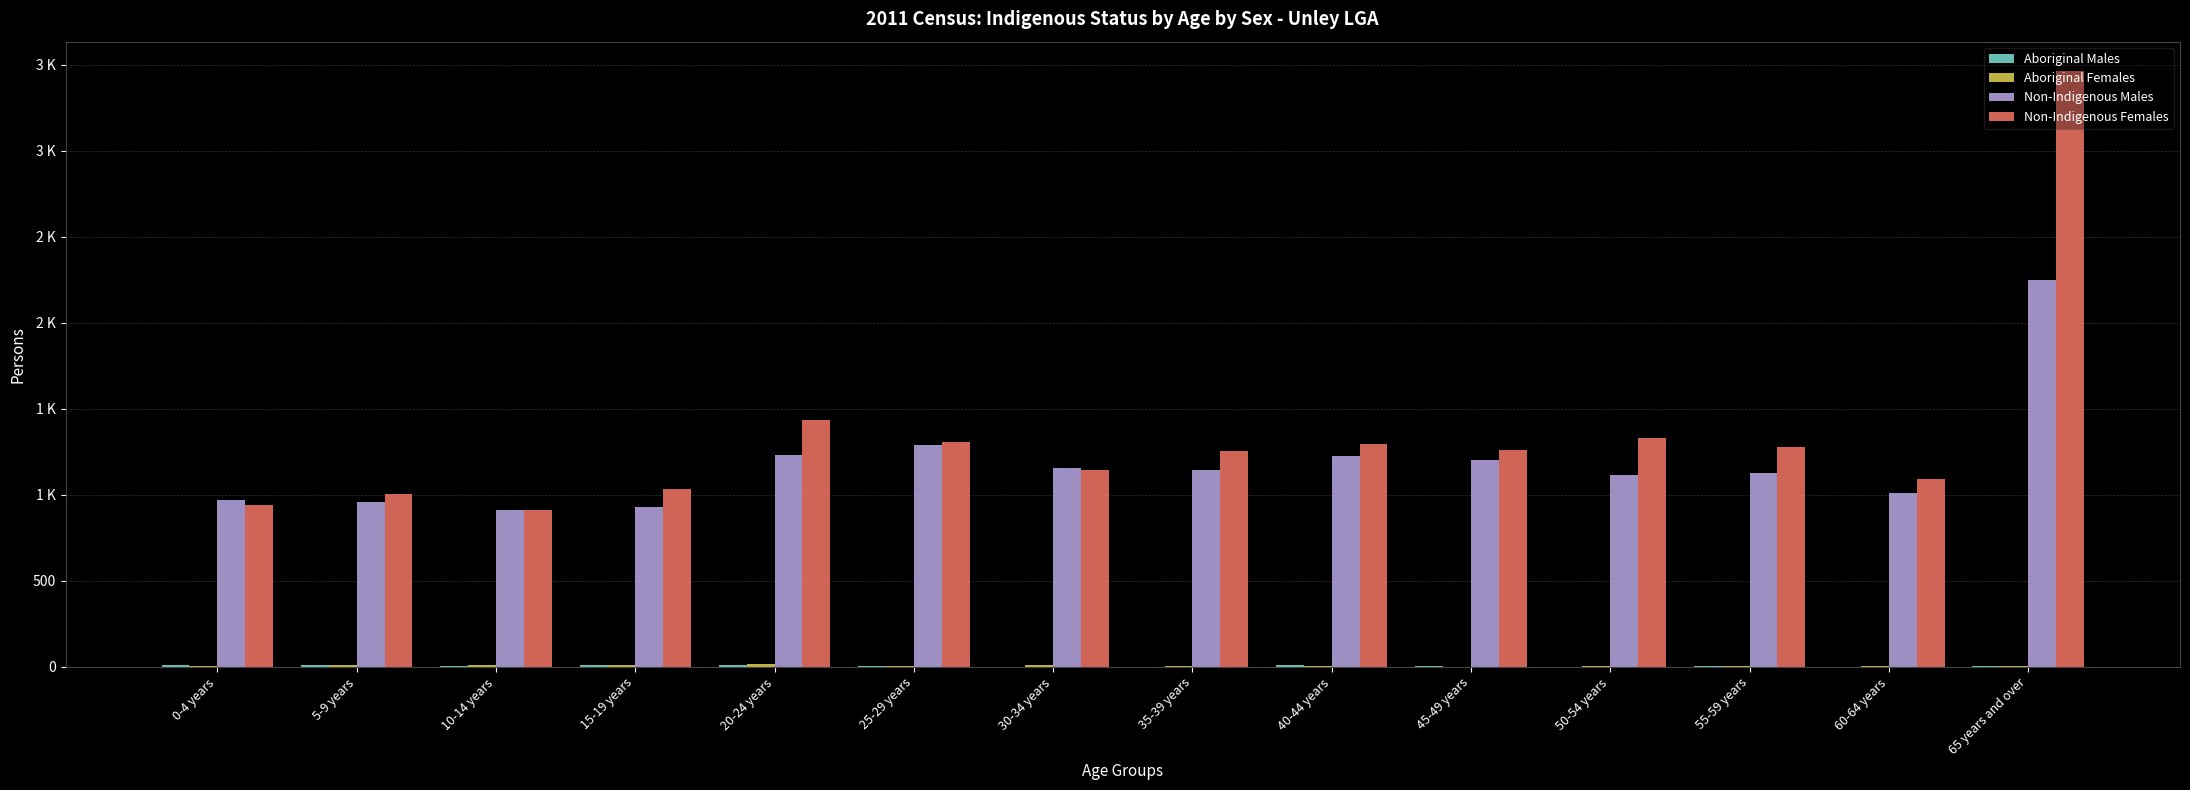

Does the chart contain stacked bars?

No